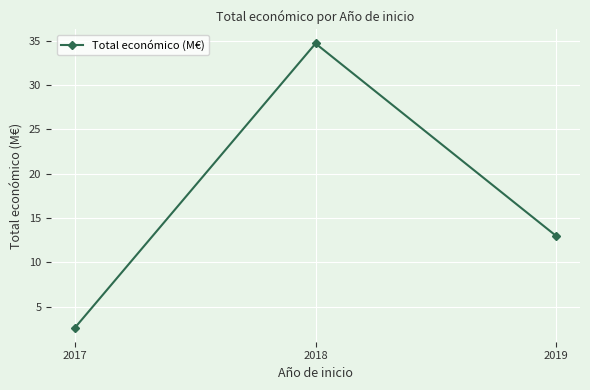

What is the approximate value at 2018?

34.7